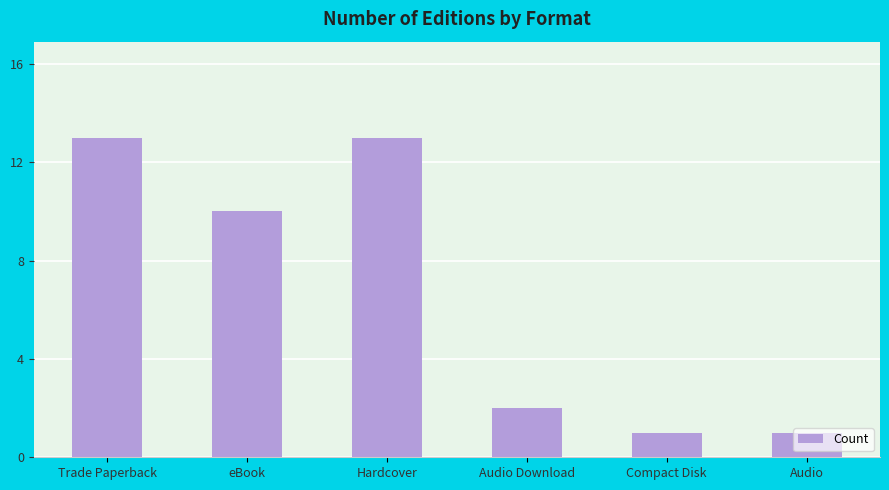

How many bars are there in total?

6